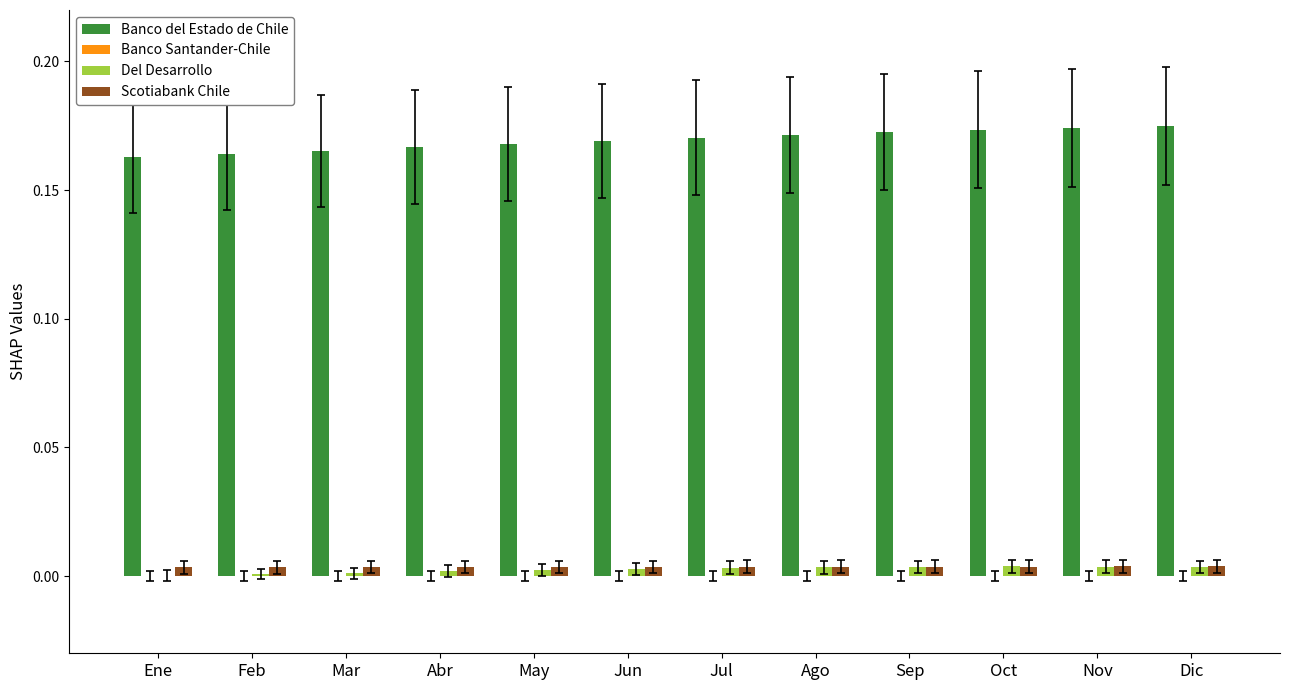

Which series has the largest total across all categories?

Banco del Estado de Chile